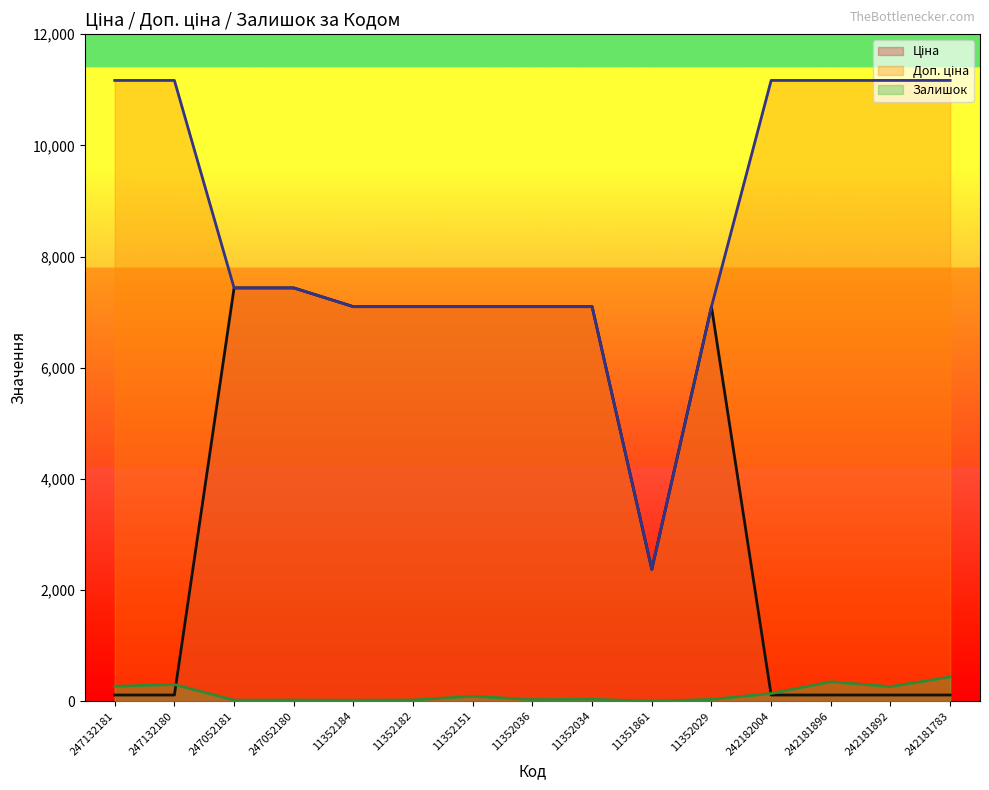

Where is the first local minimum for Залишок?

247052181